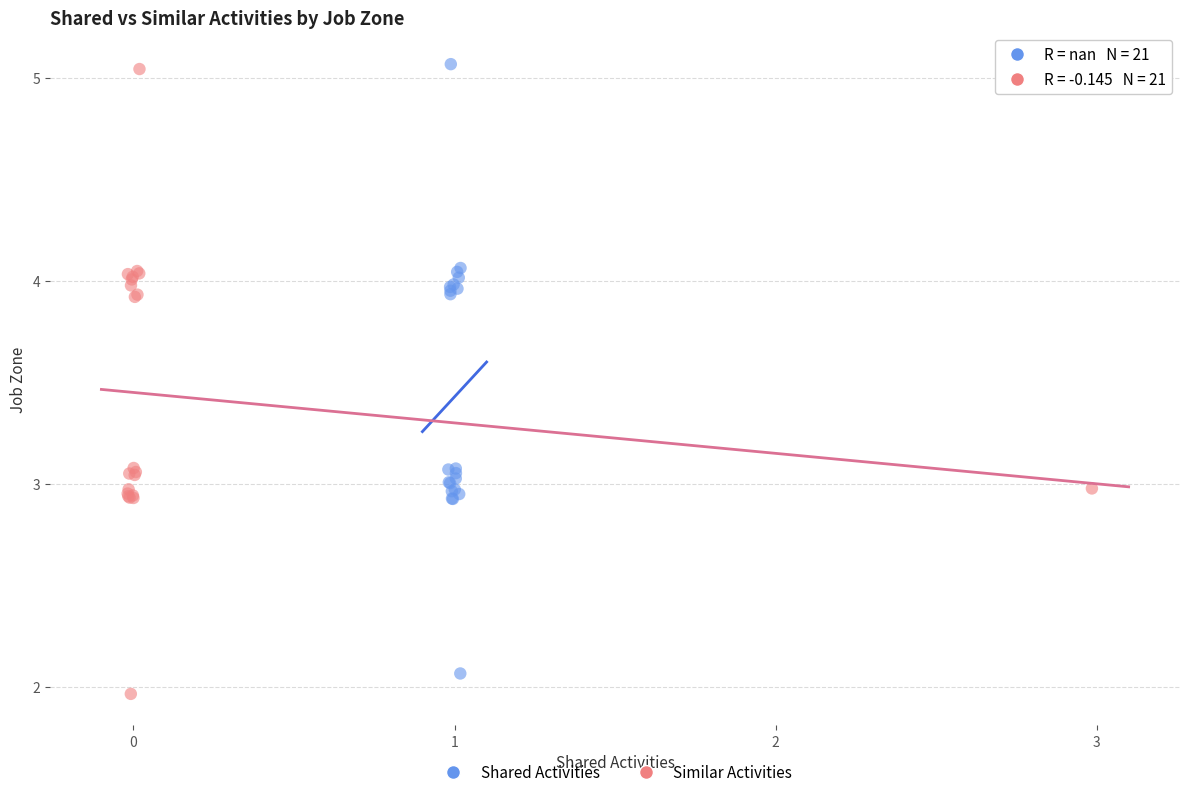

Which series has the largest Y range (max minus min)?

Similar Activities